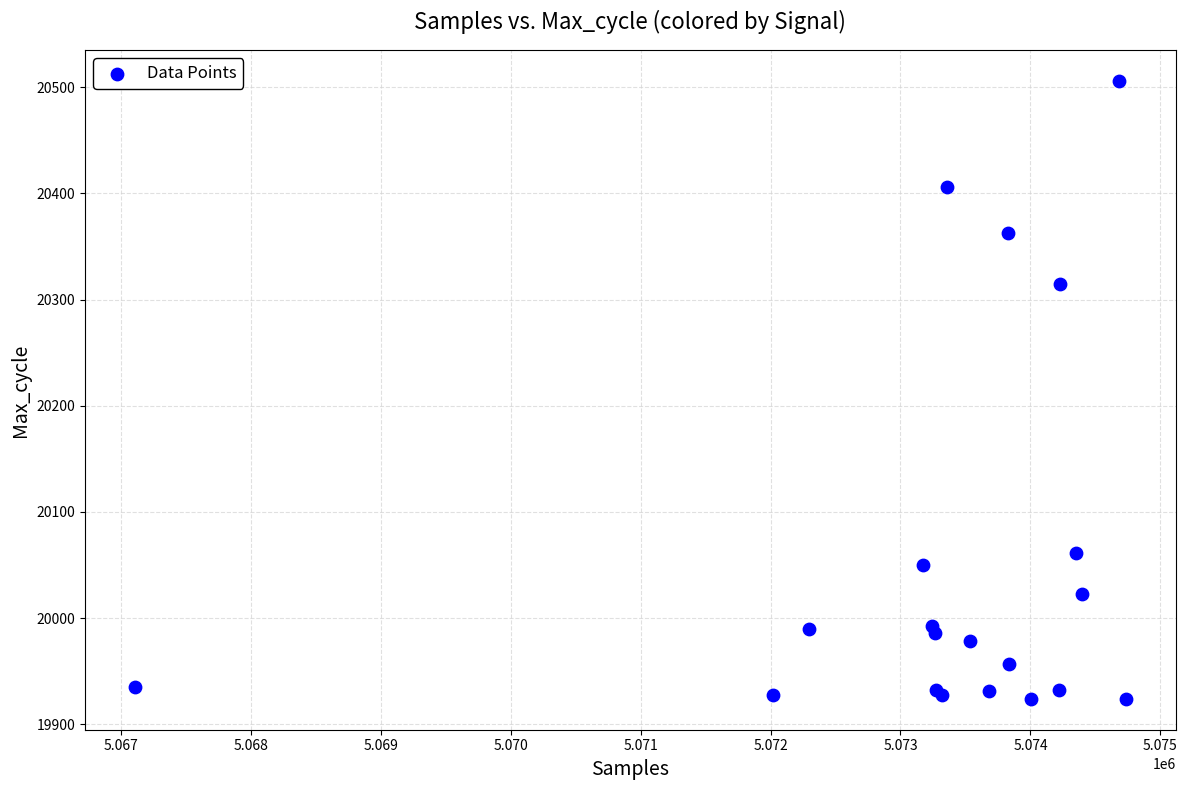

What Y value in the scatter plot is closest to 20215?

20315